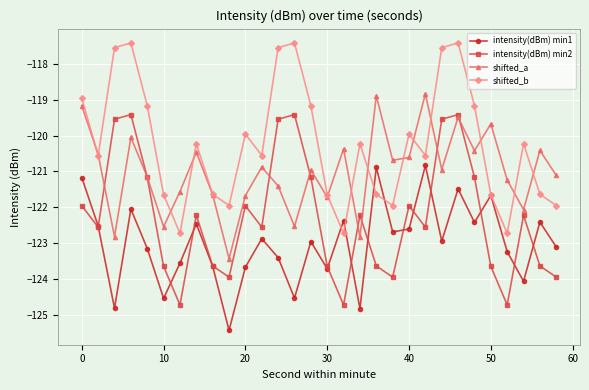

True or false: intensity(dBm) min2 has more than 0 points higher than both neighbors.

True